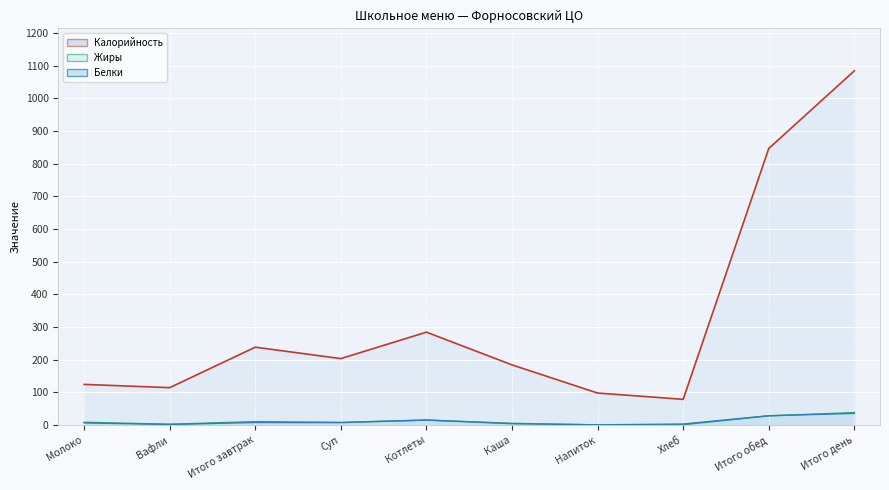

What is the value of the Калорийность point at the 6th from the left?

183.8